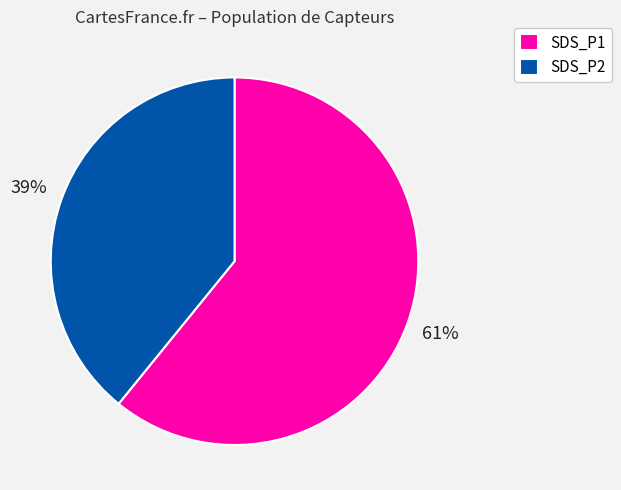

How many slices are in this pie chart?

2